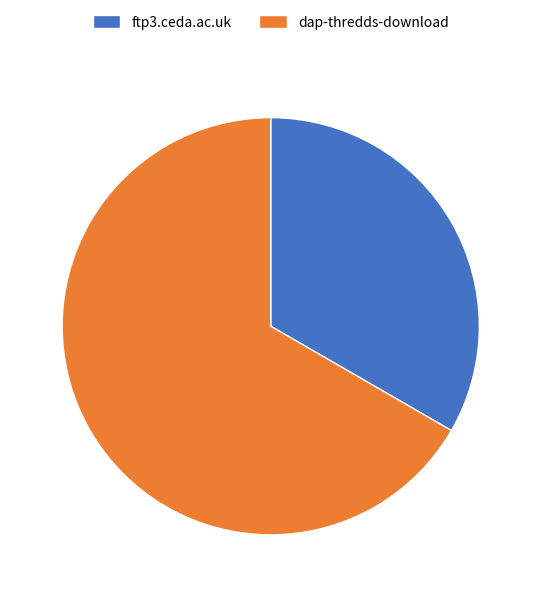

Is the sum of dap-thredds-download and ftp3.ceda.ac.uk greater than half?

Yes